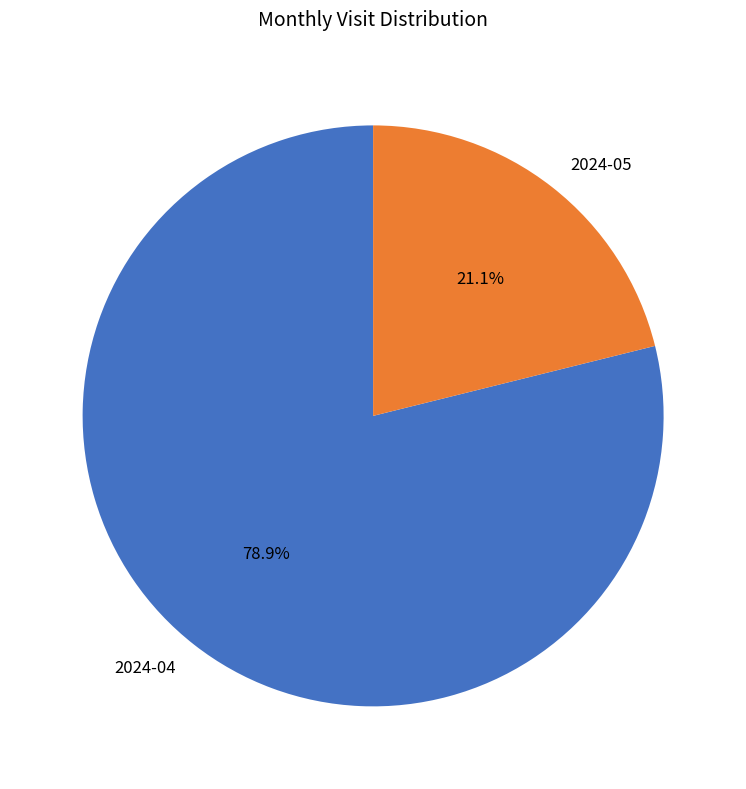

To the nearest percent, what is the difference between the largest and smallest slice percentages?

58%